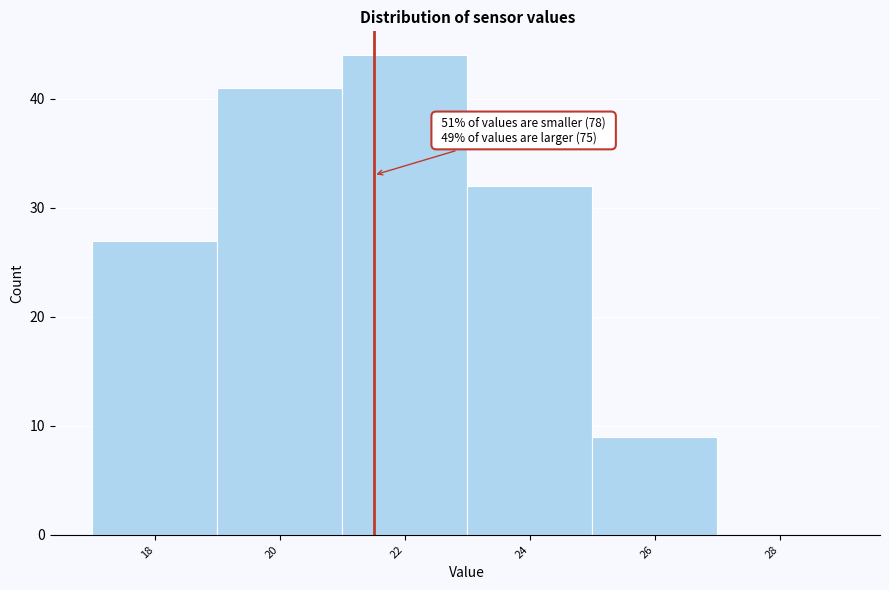

Reading left to right, list all the values displayed in this chart.

18=27	20=41	22=44	24=32	26=9	28=0